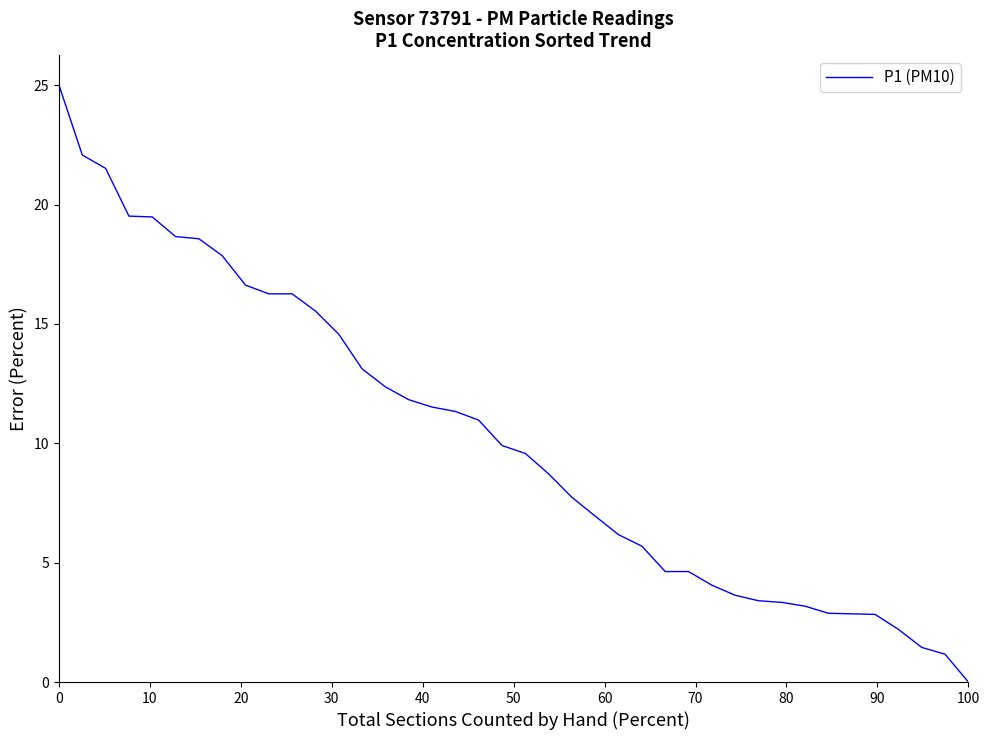

What is the difference between the maximum and minimum values?

25.0